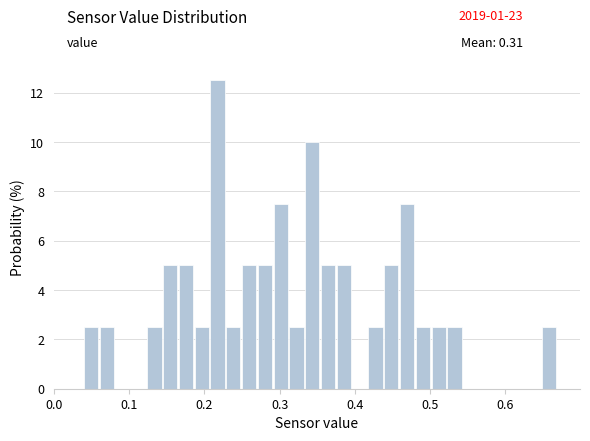

Read against the x-axis, roughly where is the centre of the tallest bar?

0.22